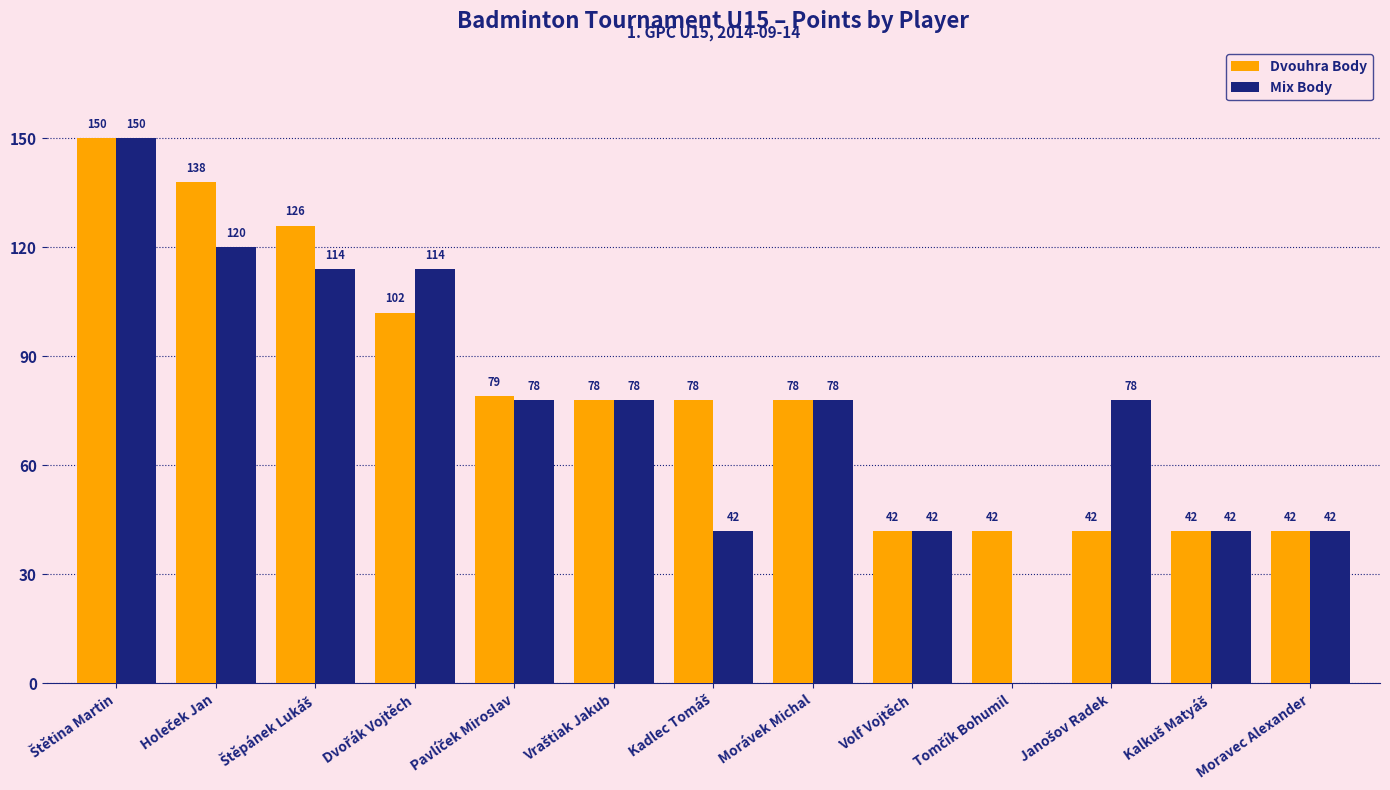

The Mix Body series shows 78 at Morávek Michal. True or false?

True